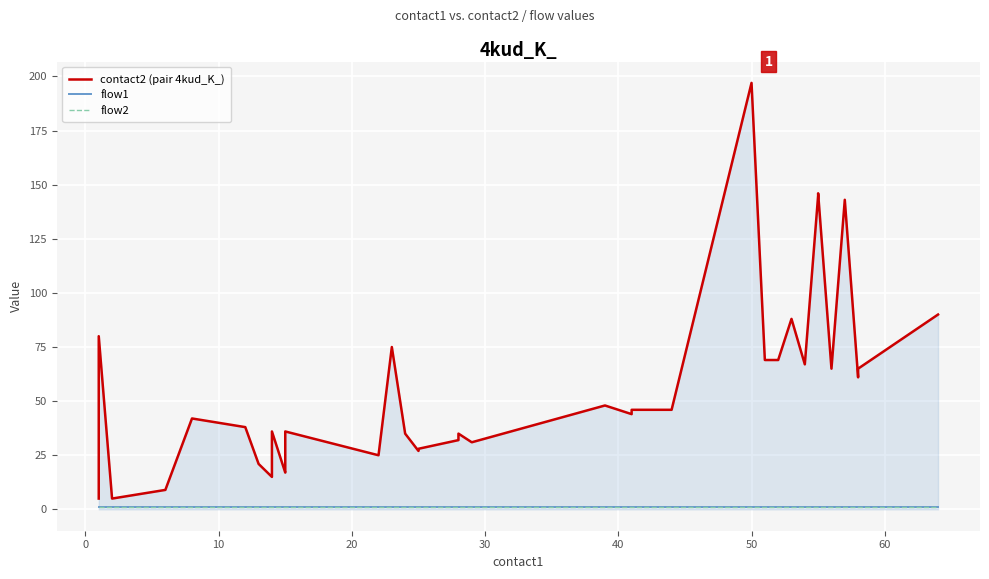

What is the sum of all contact2 (pair 4kud_K_) values?

2116